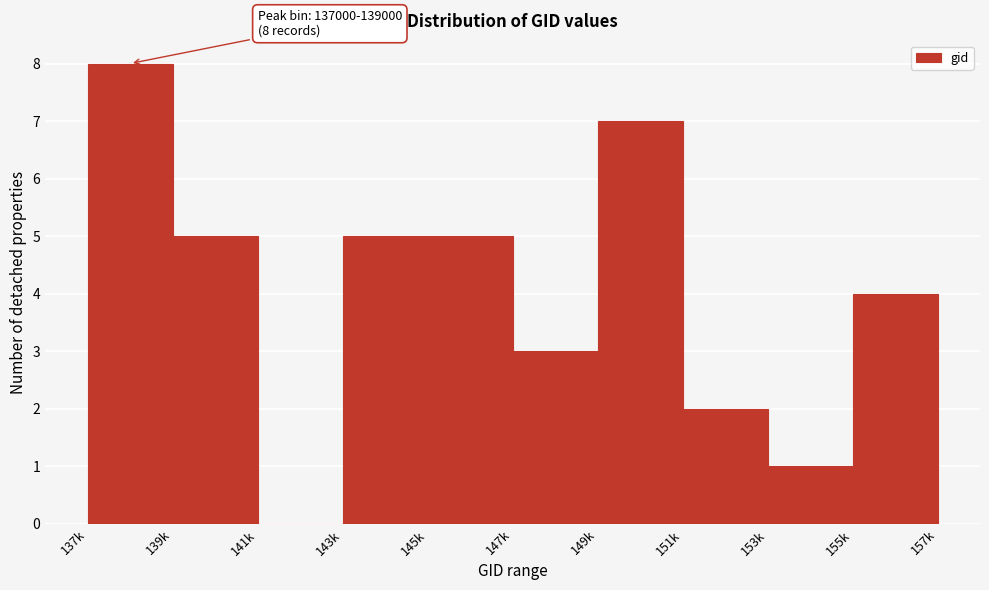

Reading right to left, extract all data points from this chart.

155k=4	153k=1	151k=2	149k=7	147k=3	145k=5	143k=5	141k=0	139k=5	137k=8